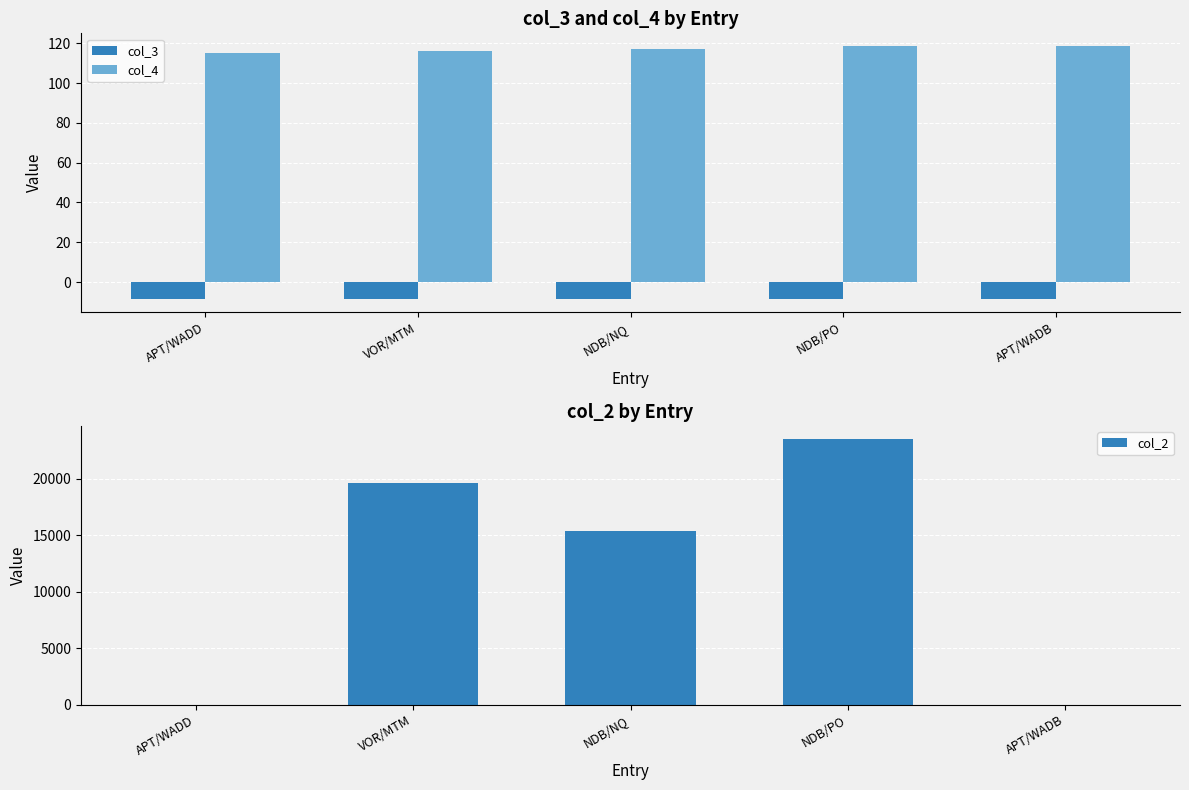

Is it true that col_4 equals 115.2 at APT/WADD?

True